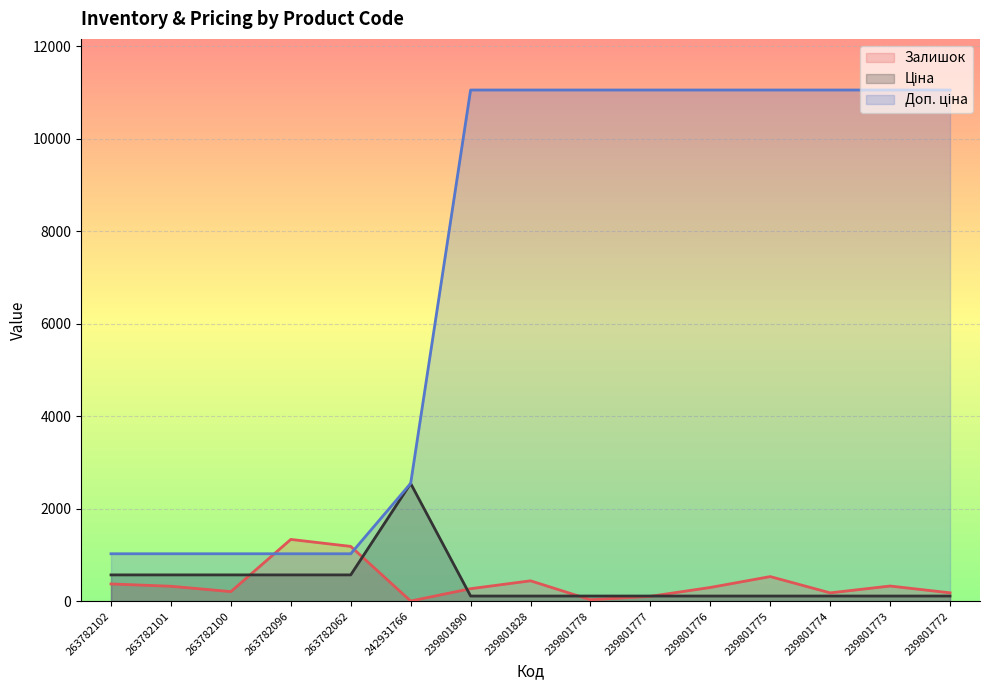

Does the chart display data point markers on the line(s)?

No